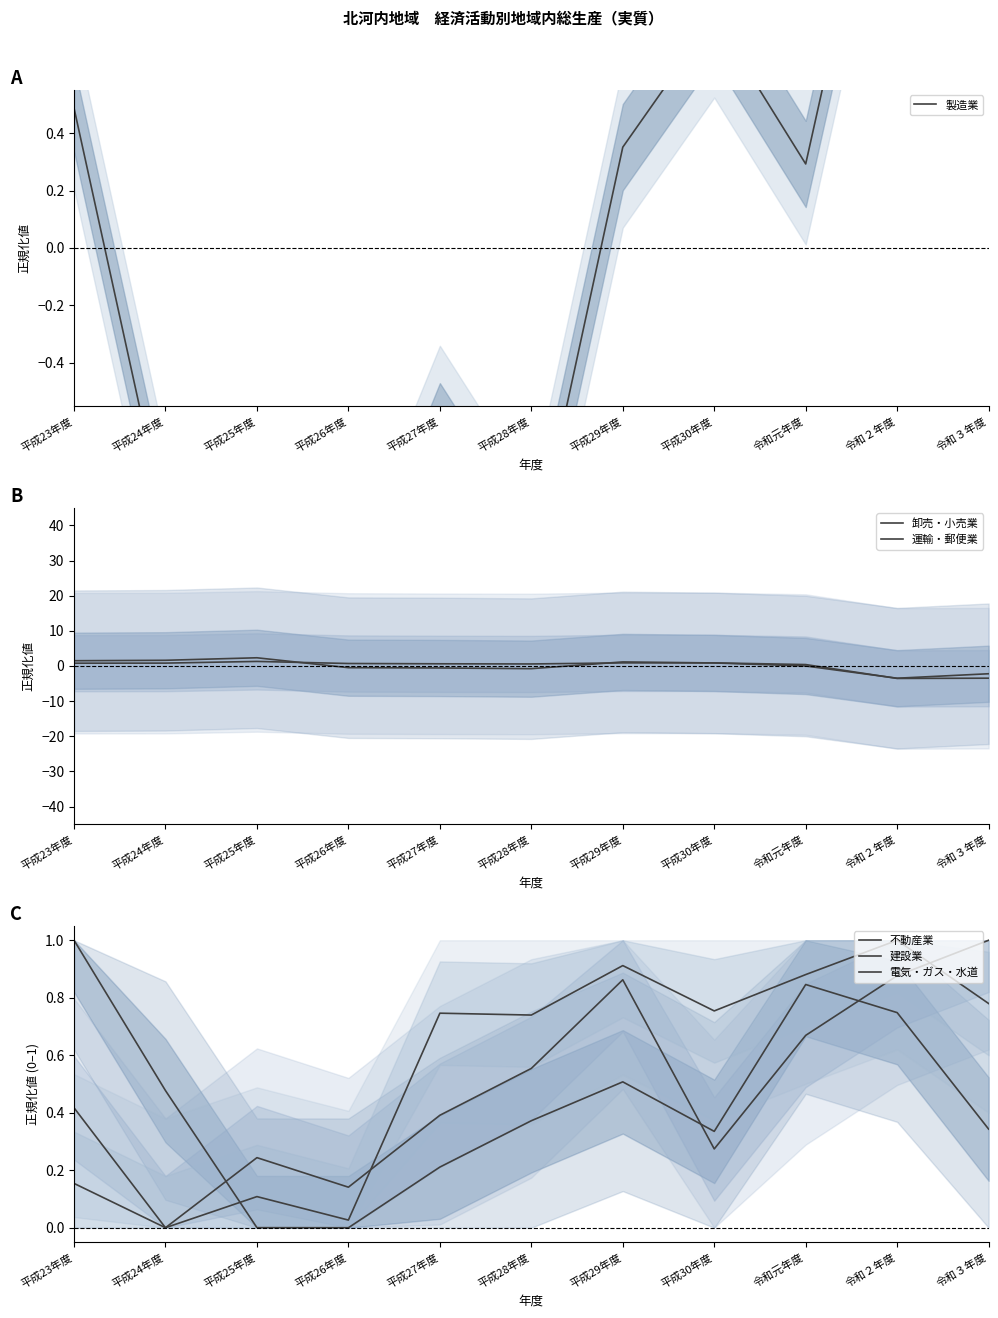

The 運輸・郵便業 series shows 0.9 at 平成29年度. True or false?

True